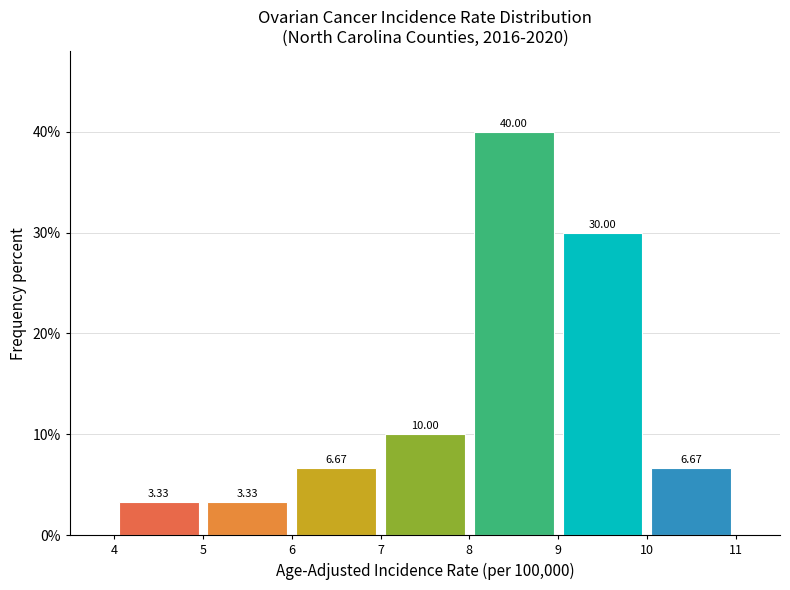

Which range on the x-axis has the tallest bar?

8 to 9